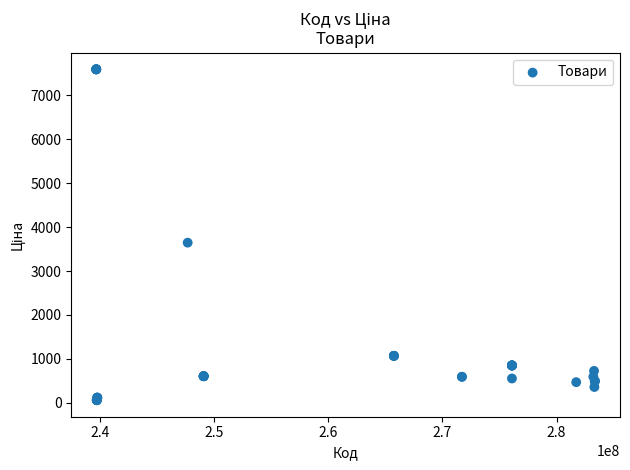

What Y value in the scatter plot is closest to 3826?

3646.5